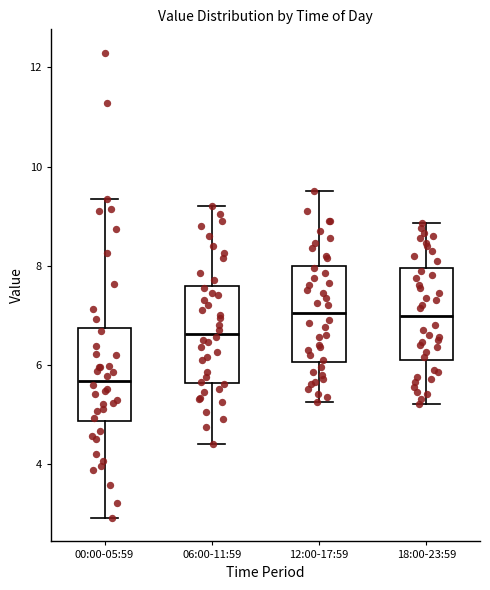

Which box's median line is the lowest?

00:00-05:59